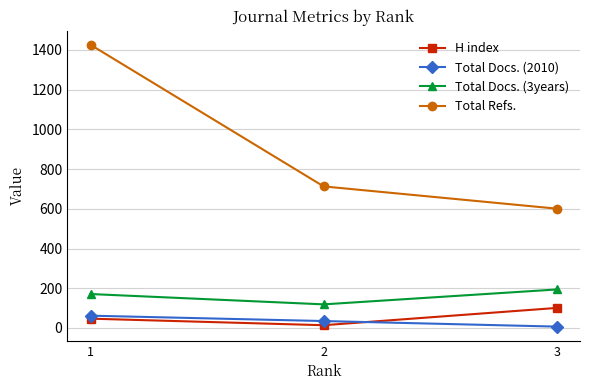

Reading left to right, extract all data points from this chart.

H index: 1=47	2=14	3=101
Total Docs. (2010): 1=62	2=35	3=7
Total Docs. (3years): 1=171	2=119	3=194
Total Refs.: 1=1426	2=713	3=601